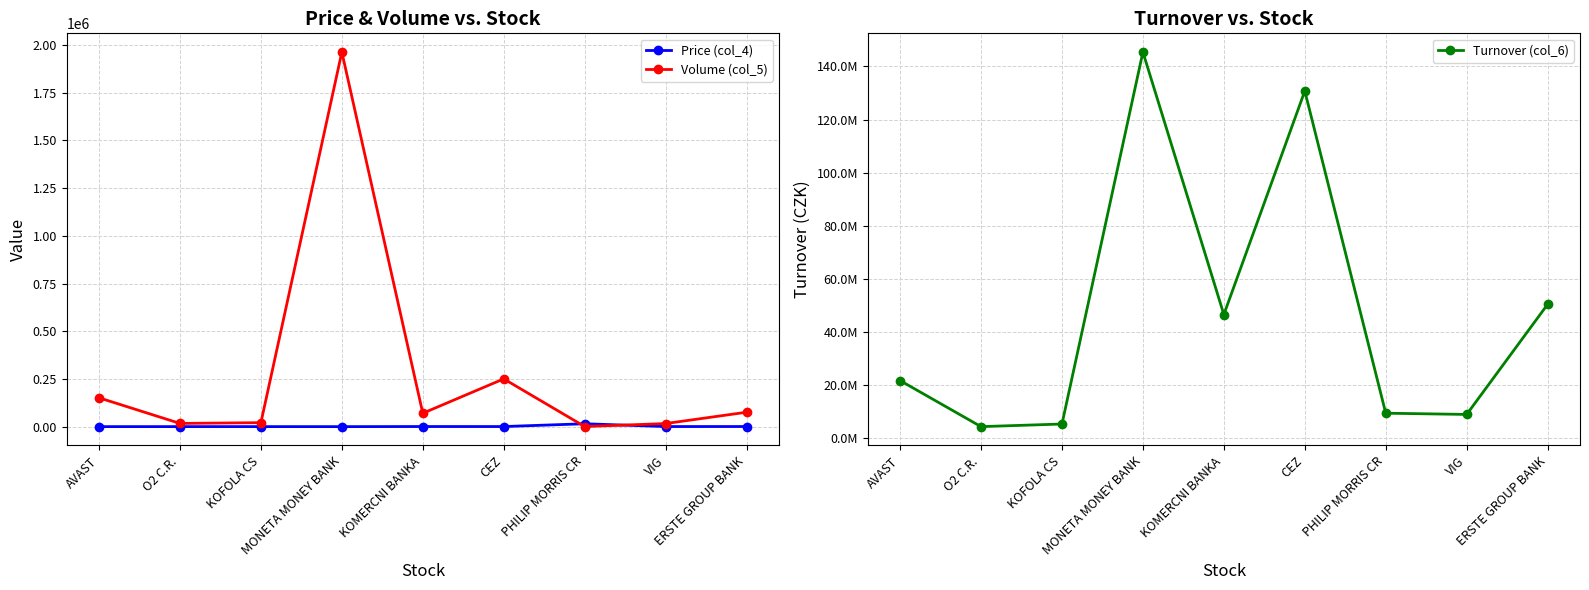

Is this an area chart (filled region under the line)?

No